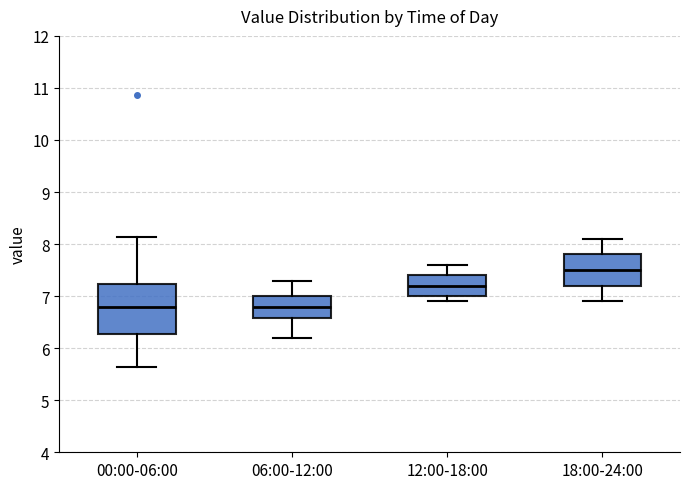

Which box is the tallest, from its lower edge to its upper edge?

00:00-06:00